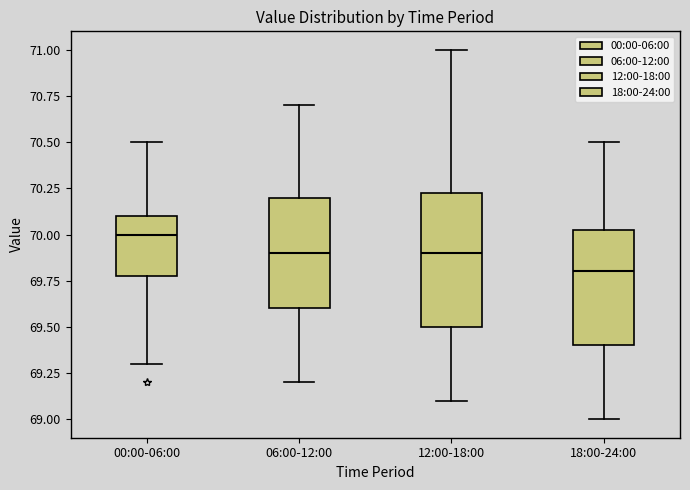

Comparing the boxes themselves (not the whiskers), which one is the tallest?

12:00-18:00